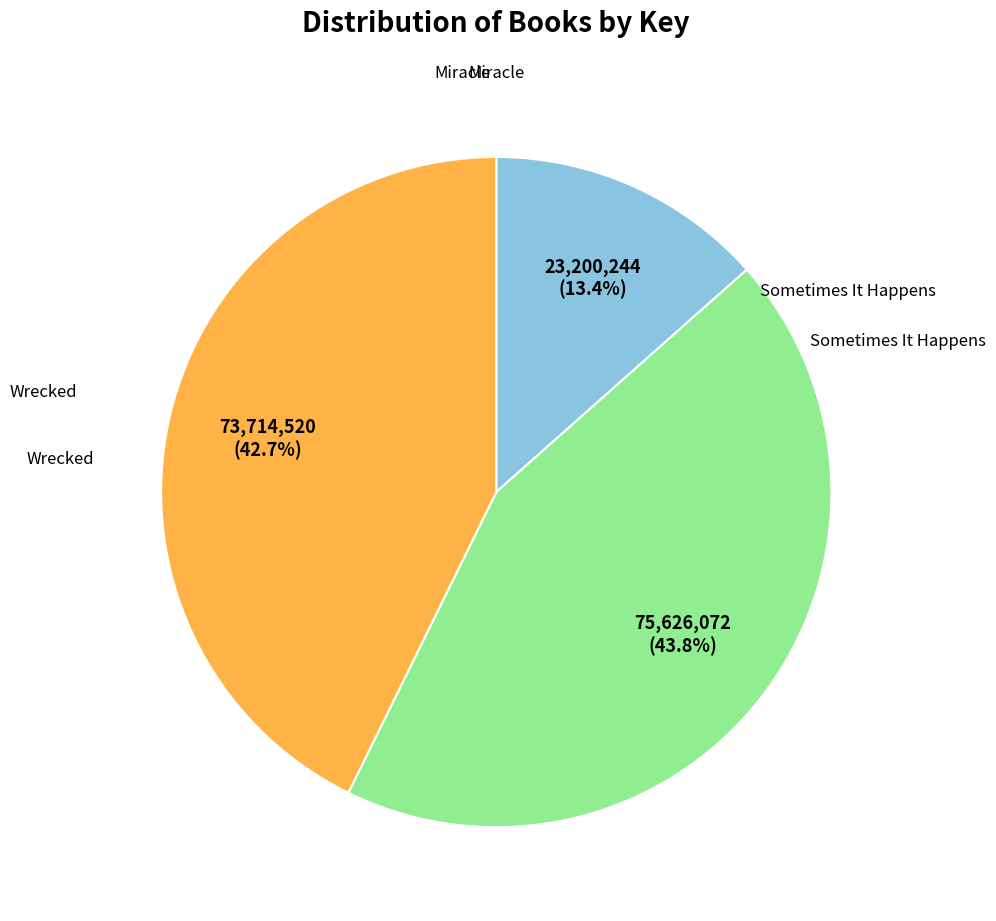

To the nearest percent, what portion does Miracle represent?

44%